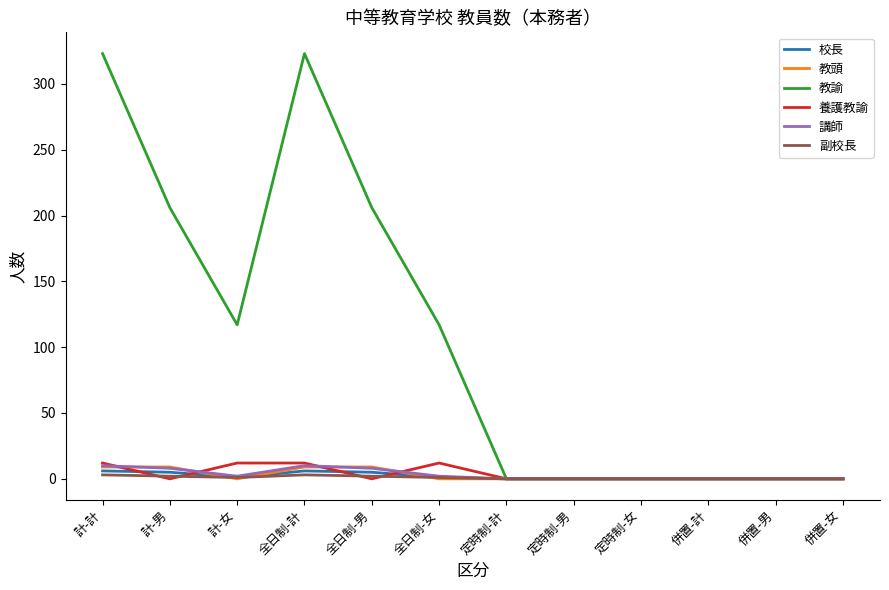

What is the maximum value shown in the chart?

323